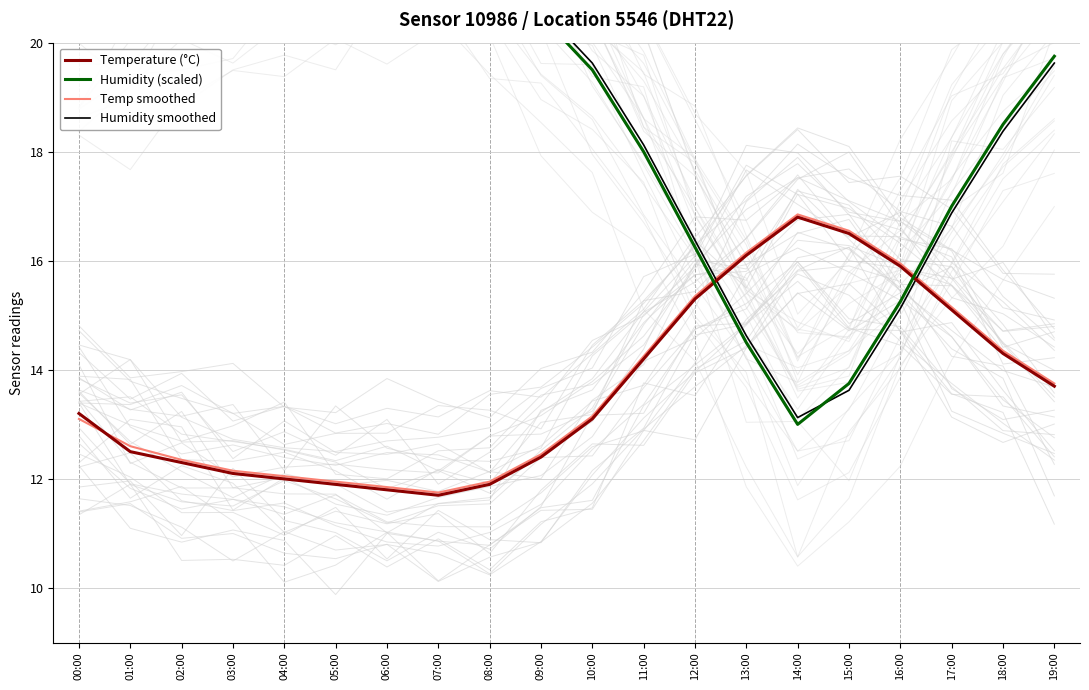

What is the difference between the maximum and second lowest values in the Humidity smoothed series?

8.5